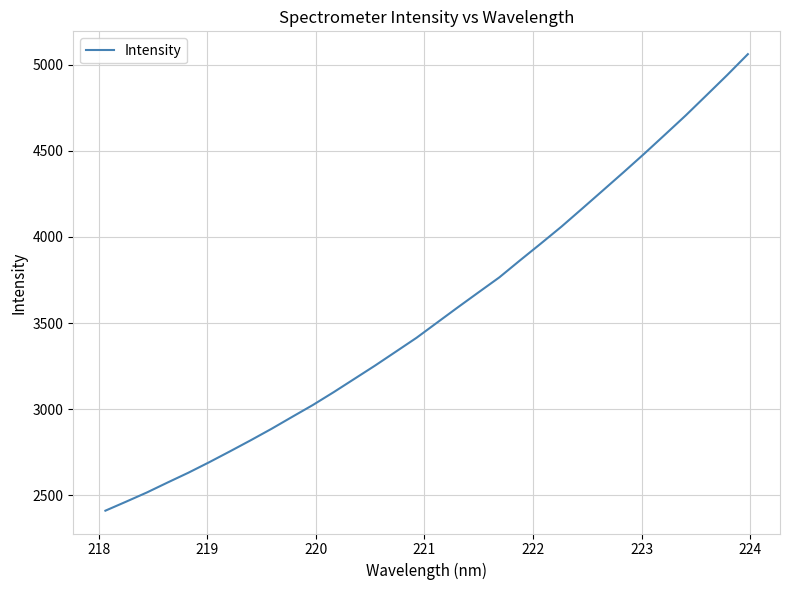

How many values are below 3503?

16